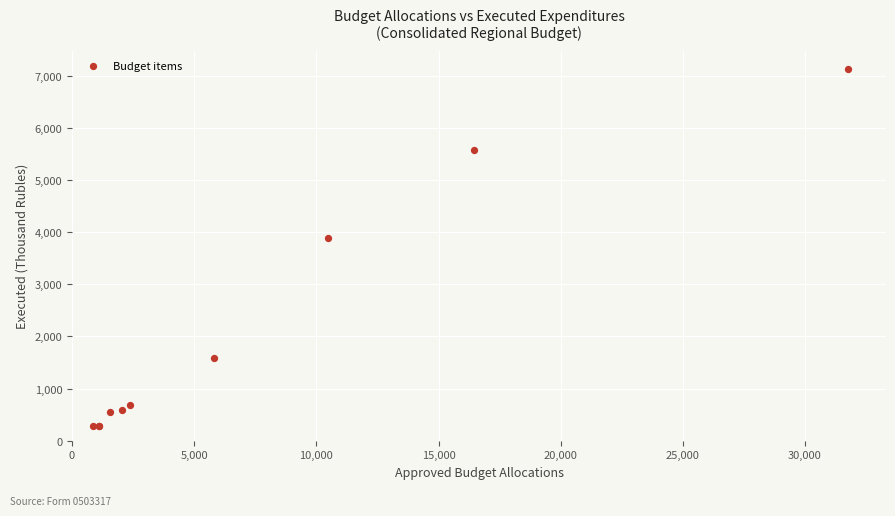

What Y value in the scatter plot is closest to 3702?

3877.5